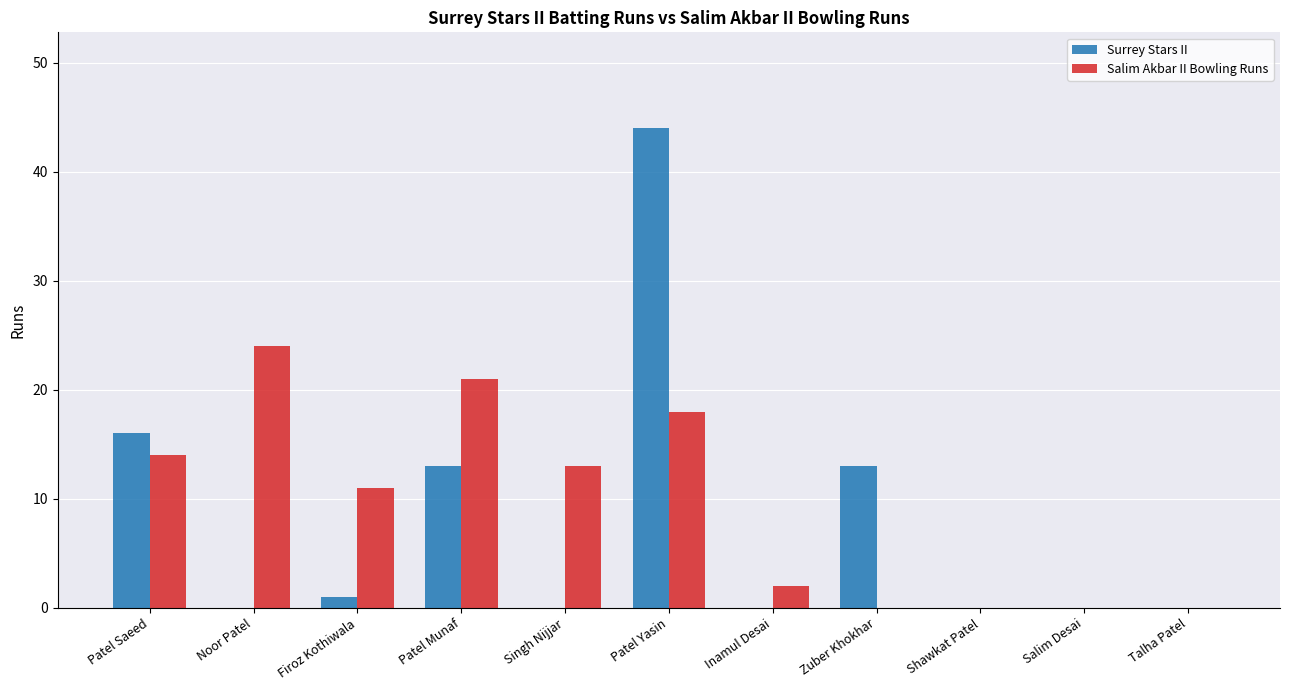

Is the value of Surrey Stars II at Firoz Kothiwala greater than the value of Salim Akbar II Bowling Runs at Firoz Kothiwala?

No